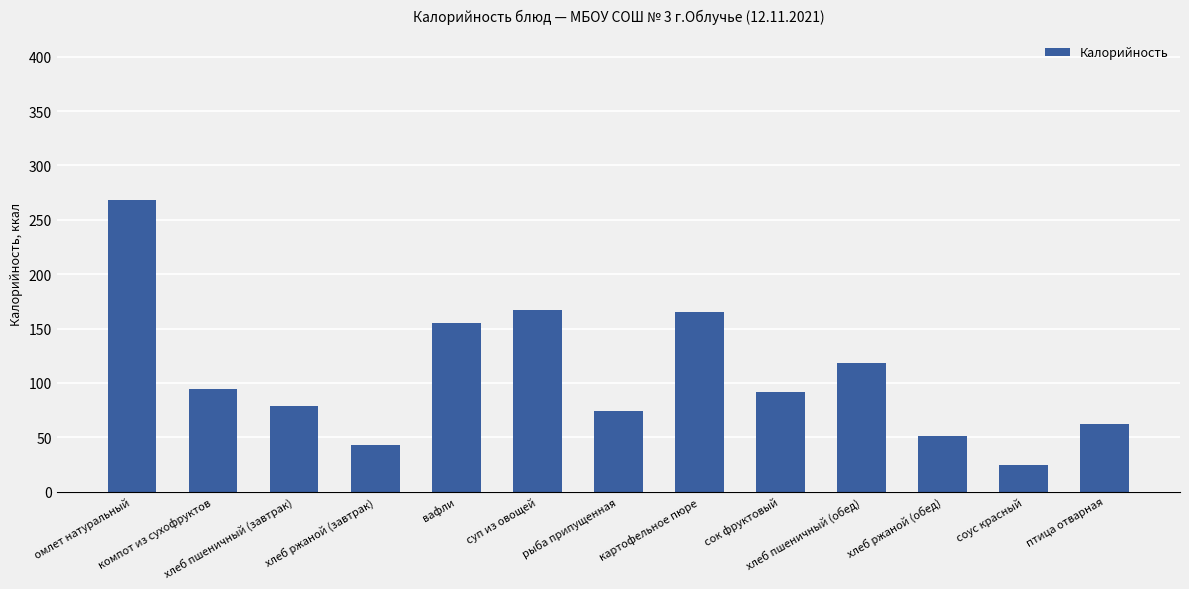

Between хлеб ржаной (обед) and хлеб ржаной (завтрак), which is larger?

хлеб ржаной (обед)